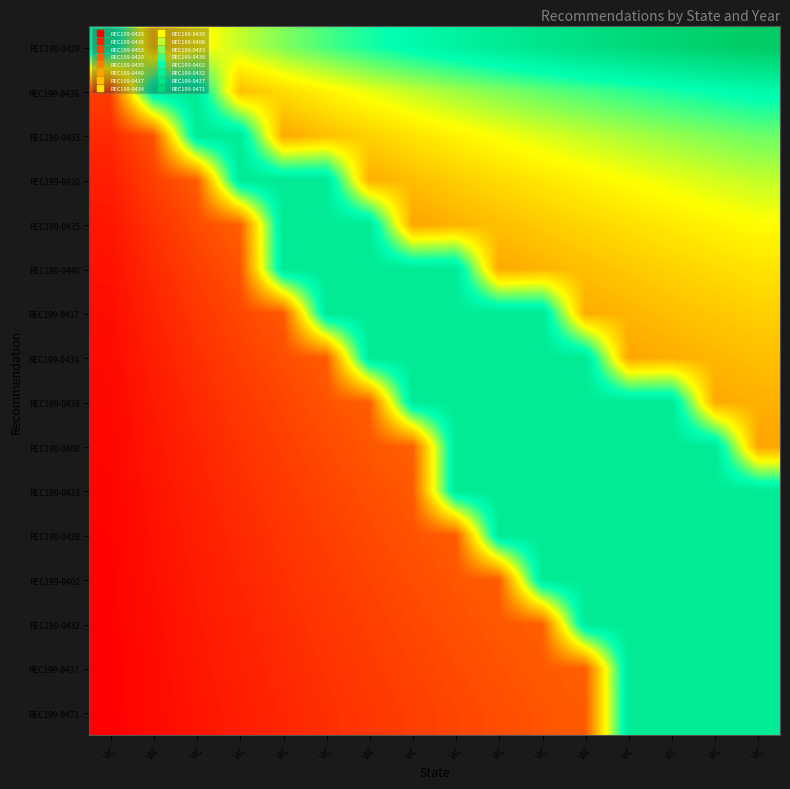

Between VIC and VIC, which is larger?

VIC